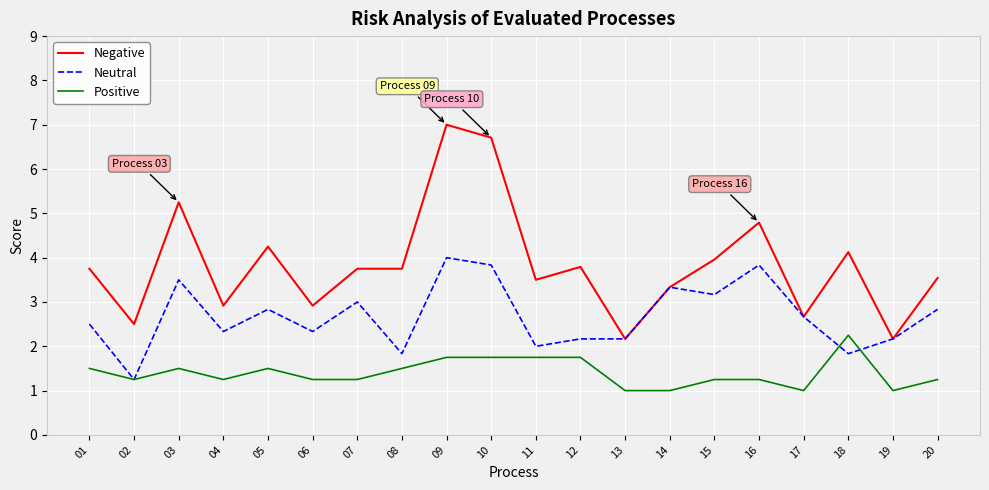

List the series in order of their peak value, lowest first.

Positive, Neutral, Negative